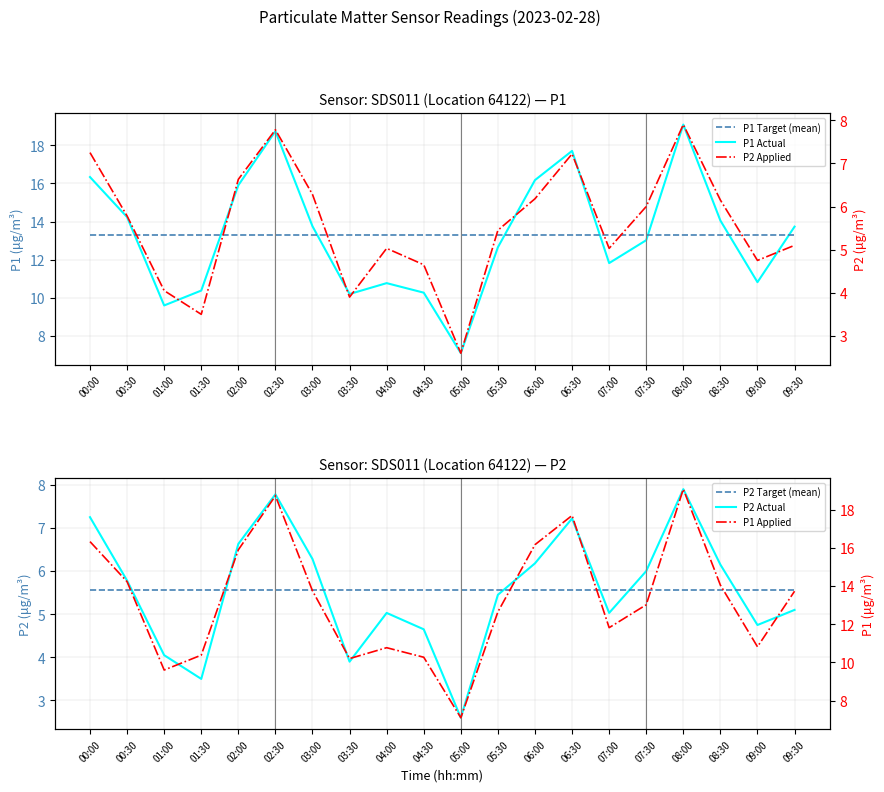

What is the average value of the P2 Target (mean) series?

5.6